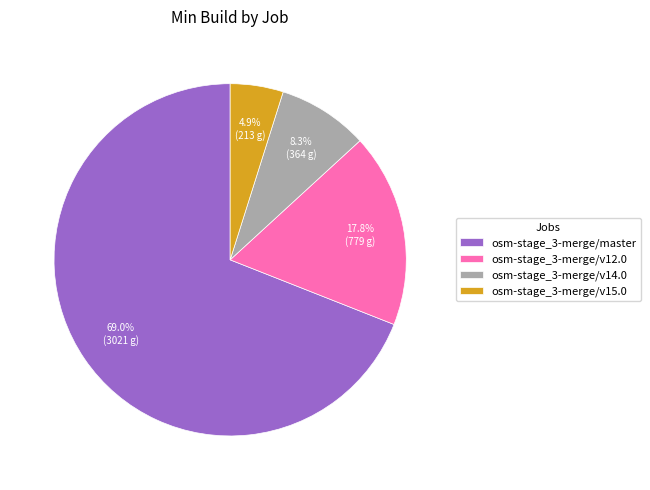

Is the sum of osm-stage_3-merge/v12.0 and osm-stage_3-merge/master greater than half?

Yes